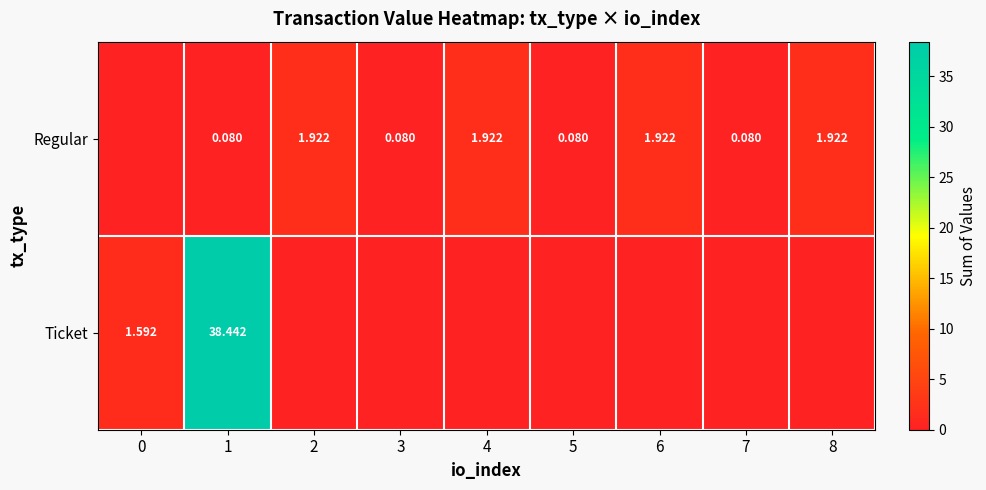

Which series has the largest range (max minus min)?

Ticket